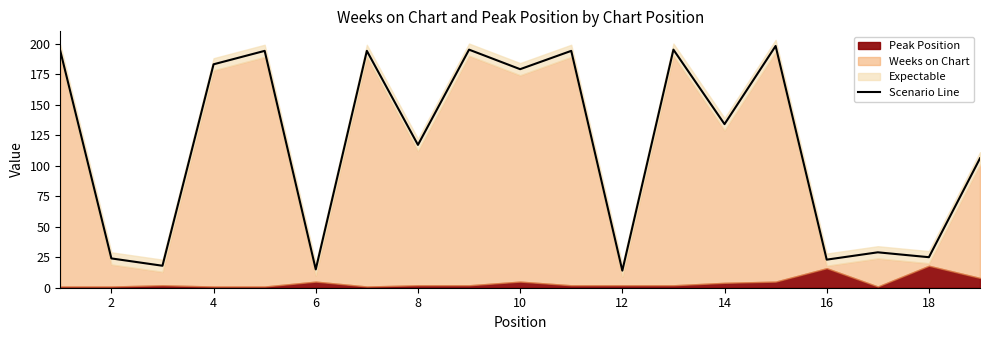

What is the highest value of the Scenario Line series?

198